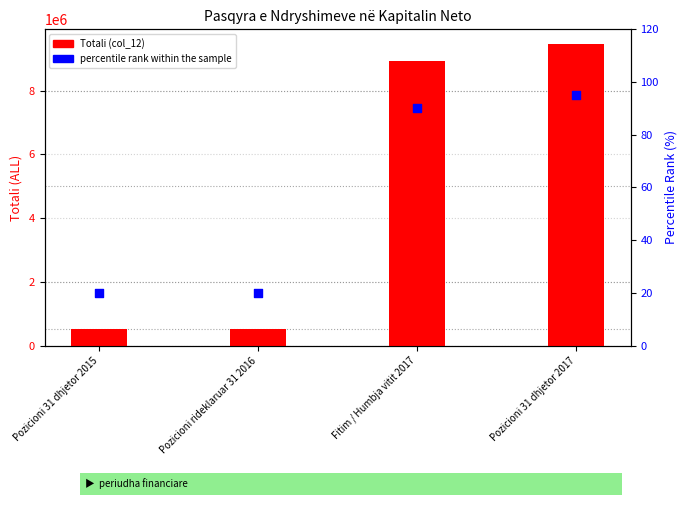

Which series contains the highest Y value?

Totali (col_12)